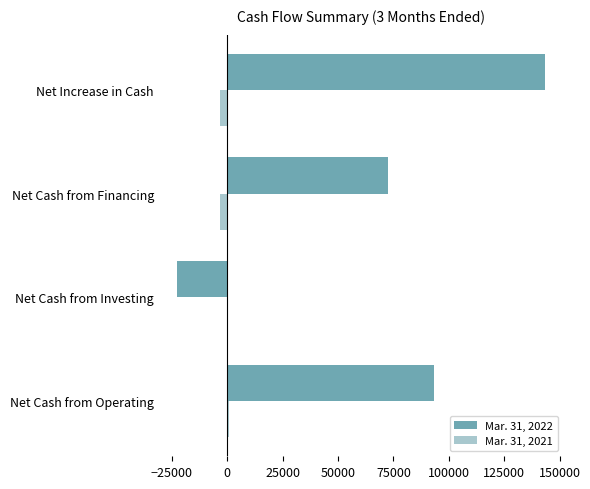

Which series has the largest total across all categories?

Mar. 31, 2022